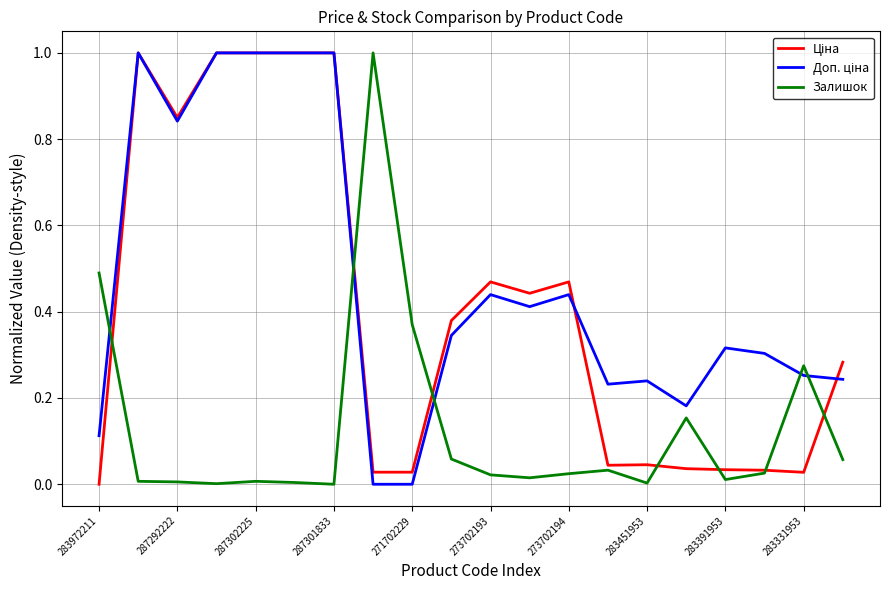

How many lines are shown in the chart?

3